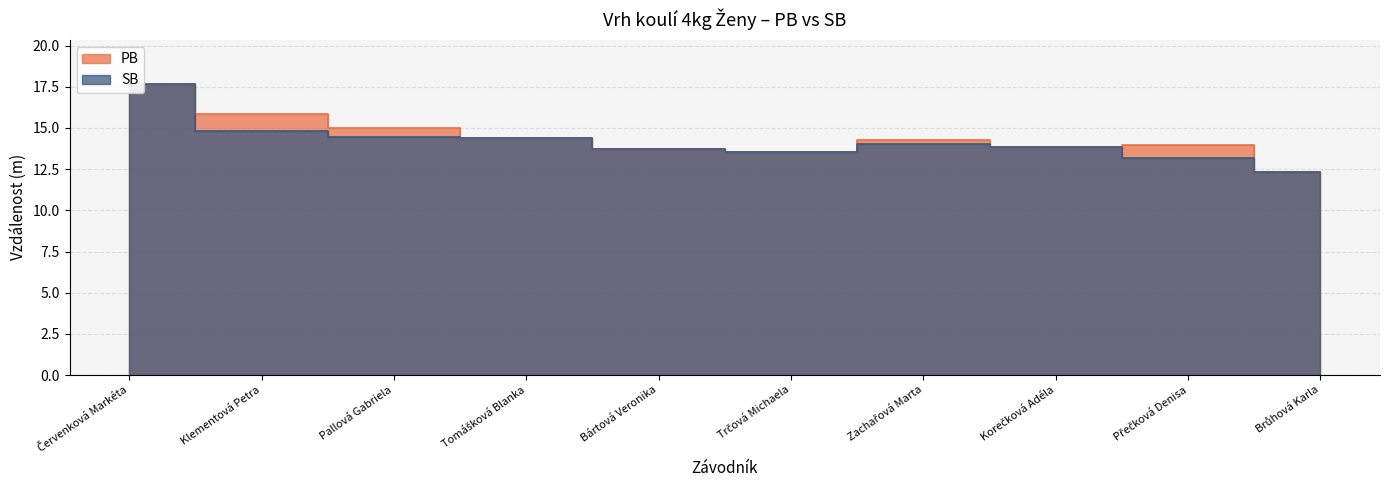

What is the sum of the PB values at Tomášková Blanka and Zachařová Marta?

28.6